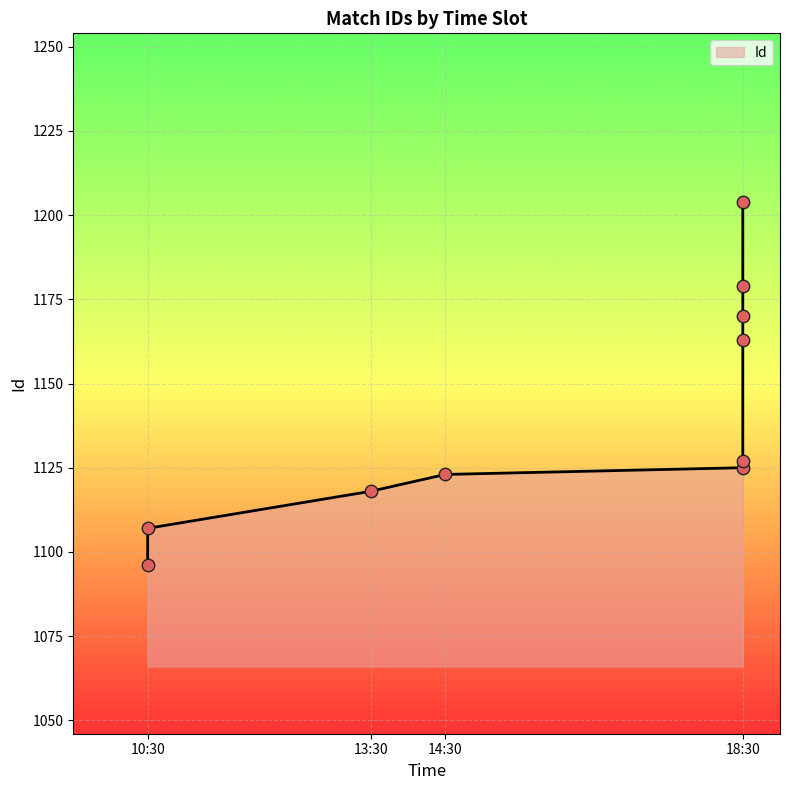

Approximately how many times larger is the value at 10:30 compared to 18:30?

1.0